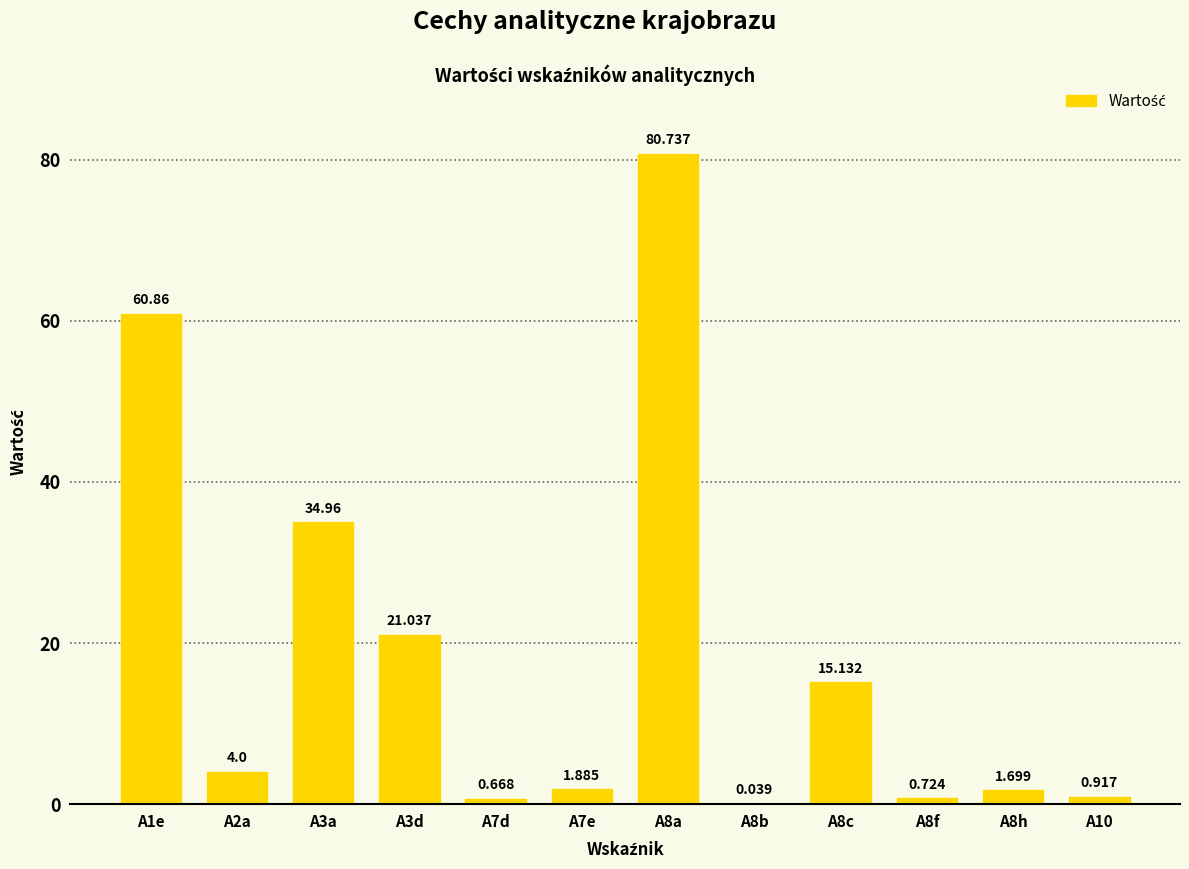

Where is the data nearest to the value 40?

A3a